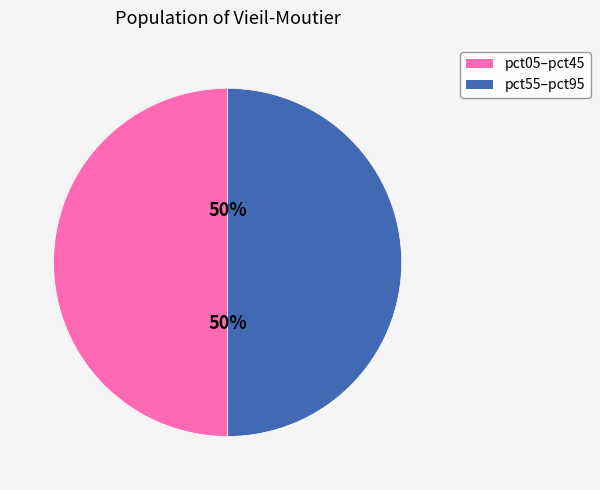

What is the ratio of the value at pct55–pct95 to the value at pct05–pct45?

1.0